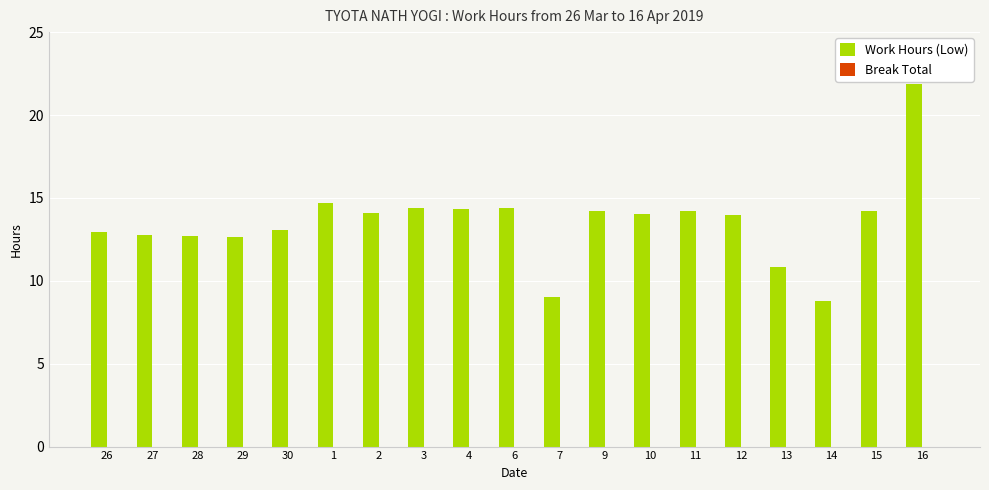

The chart shows a value of 20.2 at 27. True or false?

False